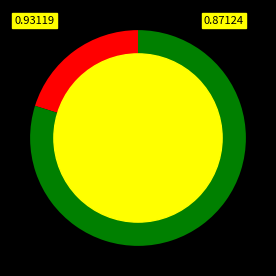

Is there any slice that represents more than half of the pie?

Yes